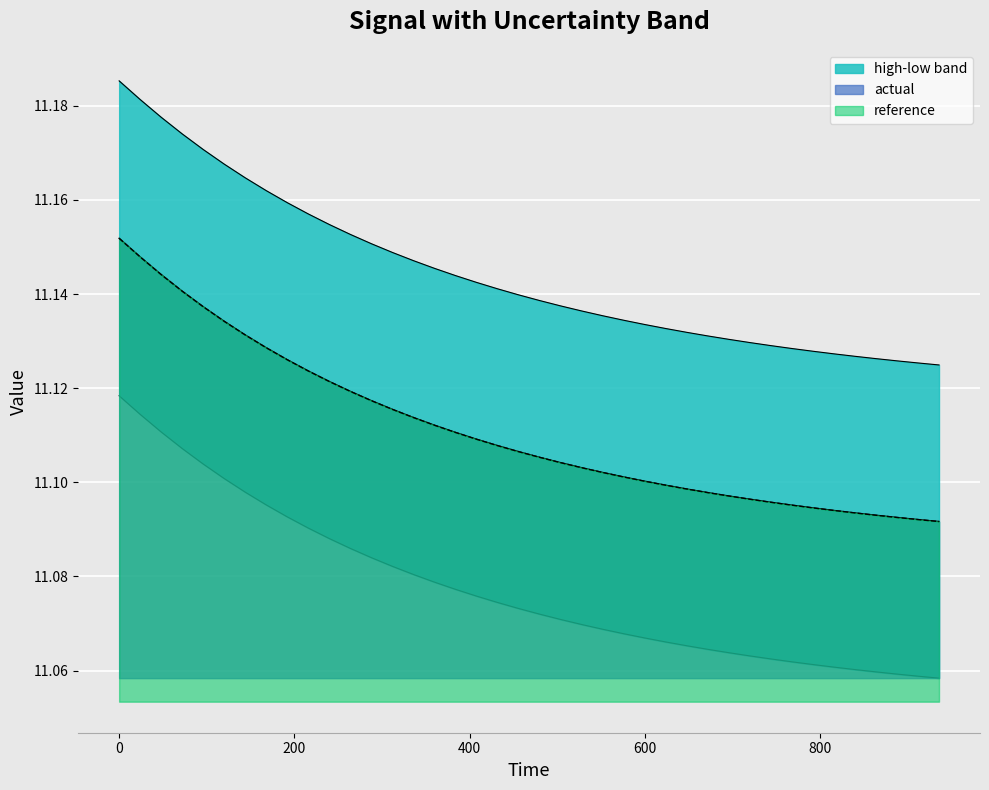

True or false: low and actual cross at least once.

False